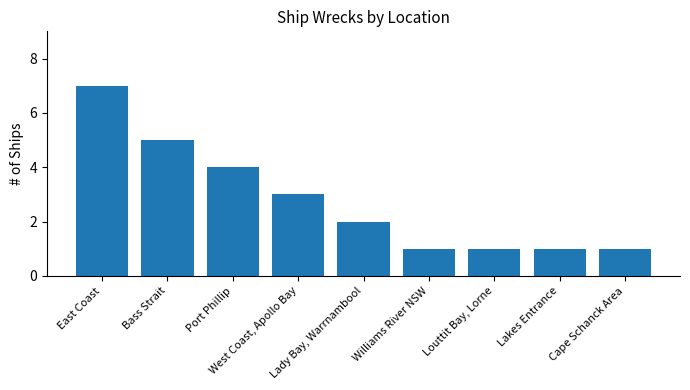

What is the difference between the values at Williams River NSW and West Coast, Apollo Bay?

2